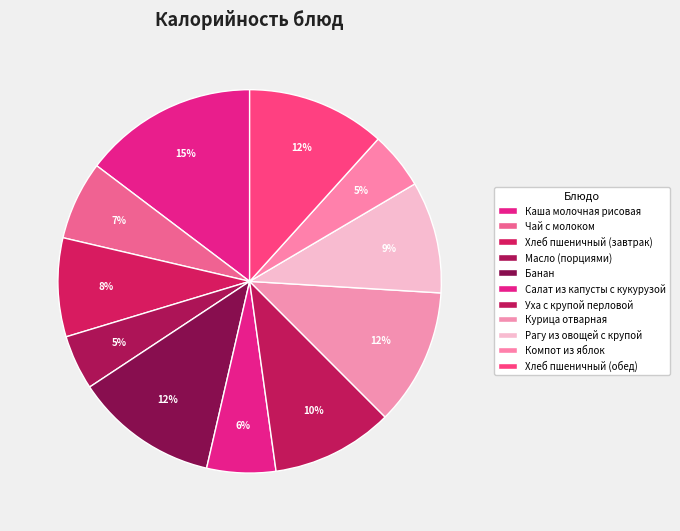

Does any single category account for the majority?

No